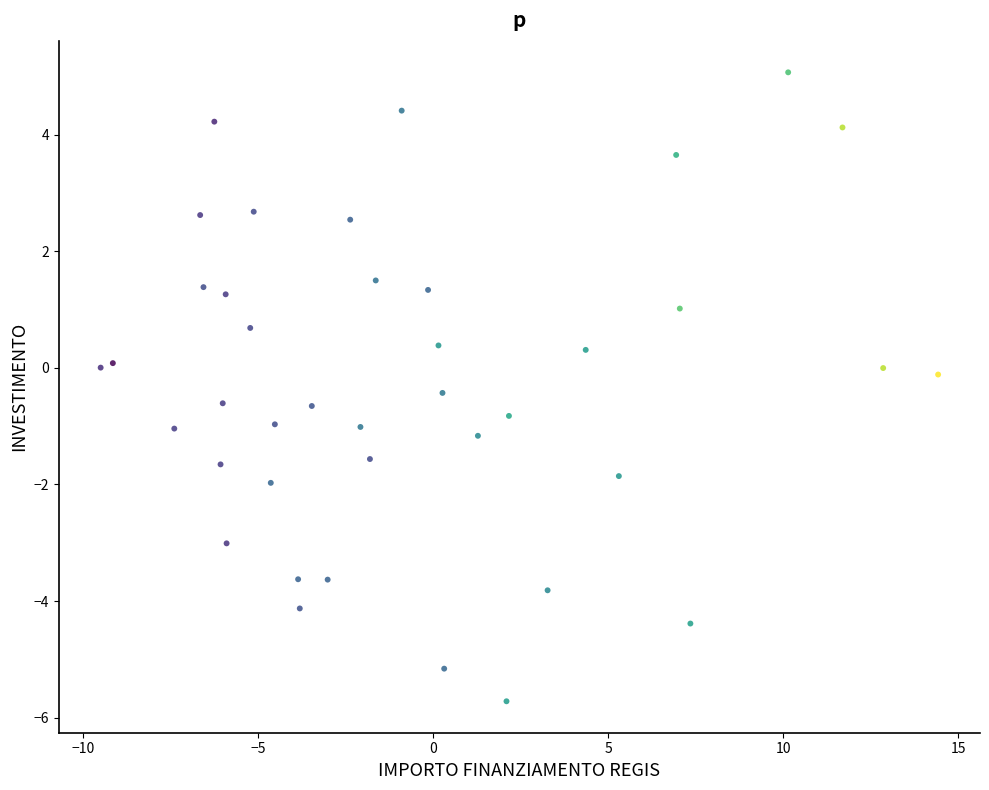

What is the range of Y values (max minus min)?

10.8